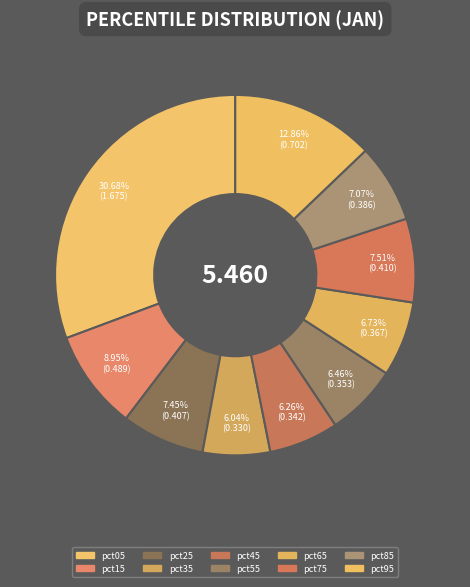

Is it true that pct75 is 8% of the pie?

True